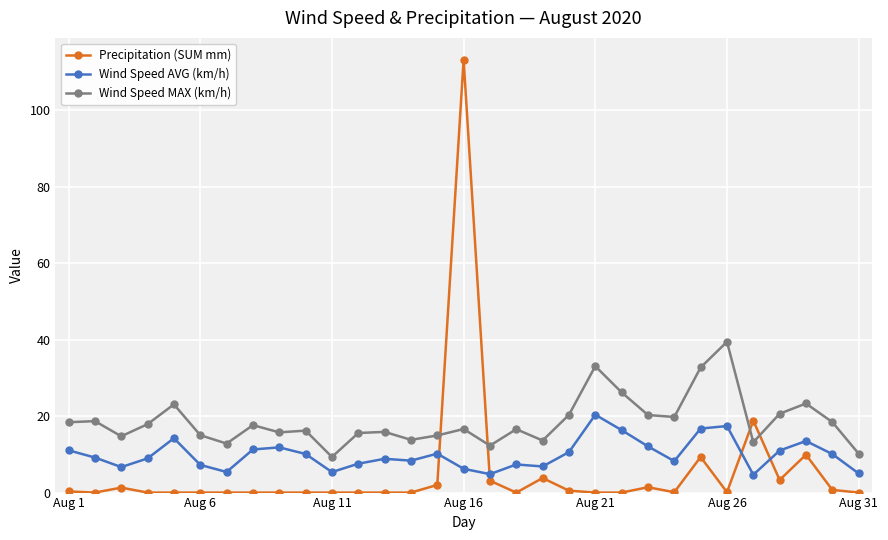

Which series has the largest range (max minus min)?

Precipitation (SUM mm)